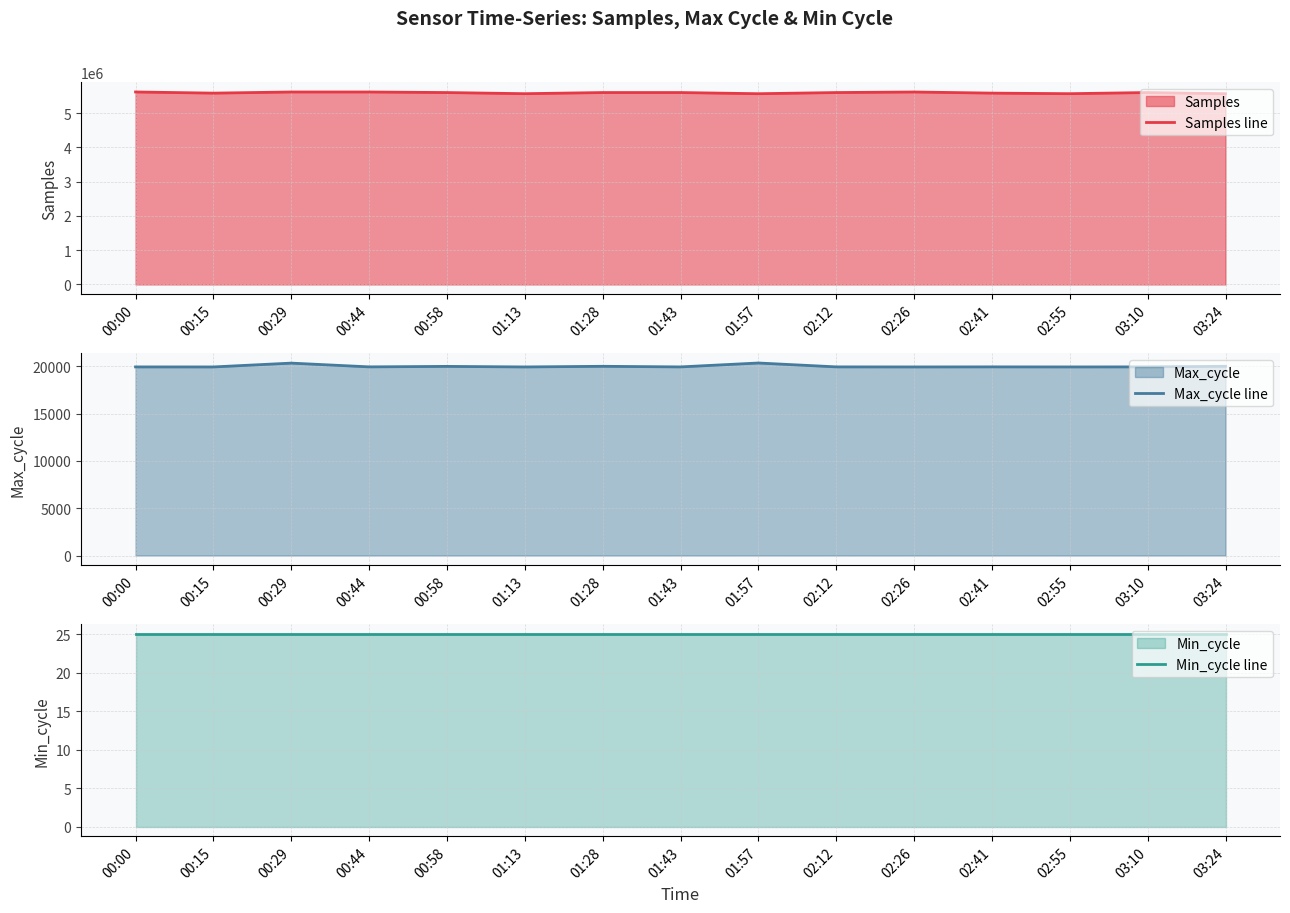

At which category does Samples line reach its first local valley?

00:15